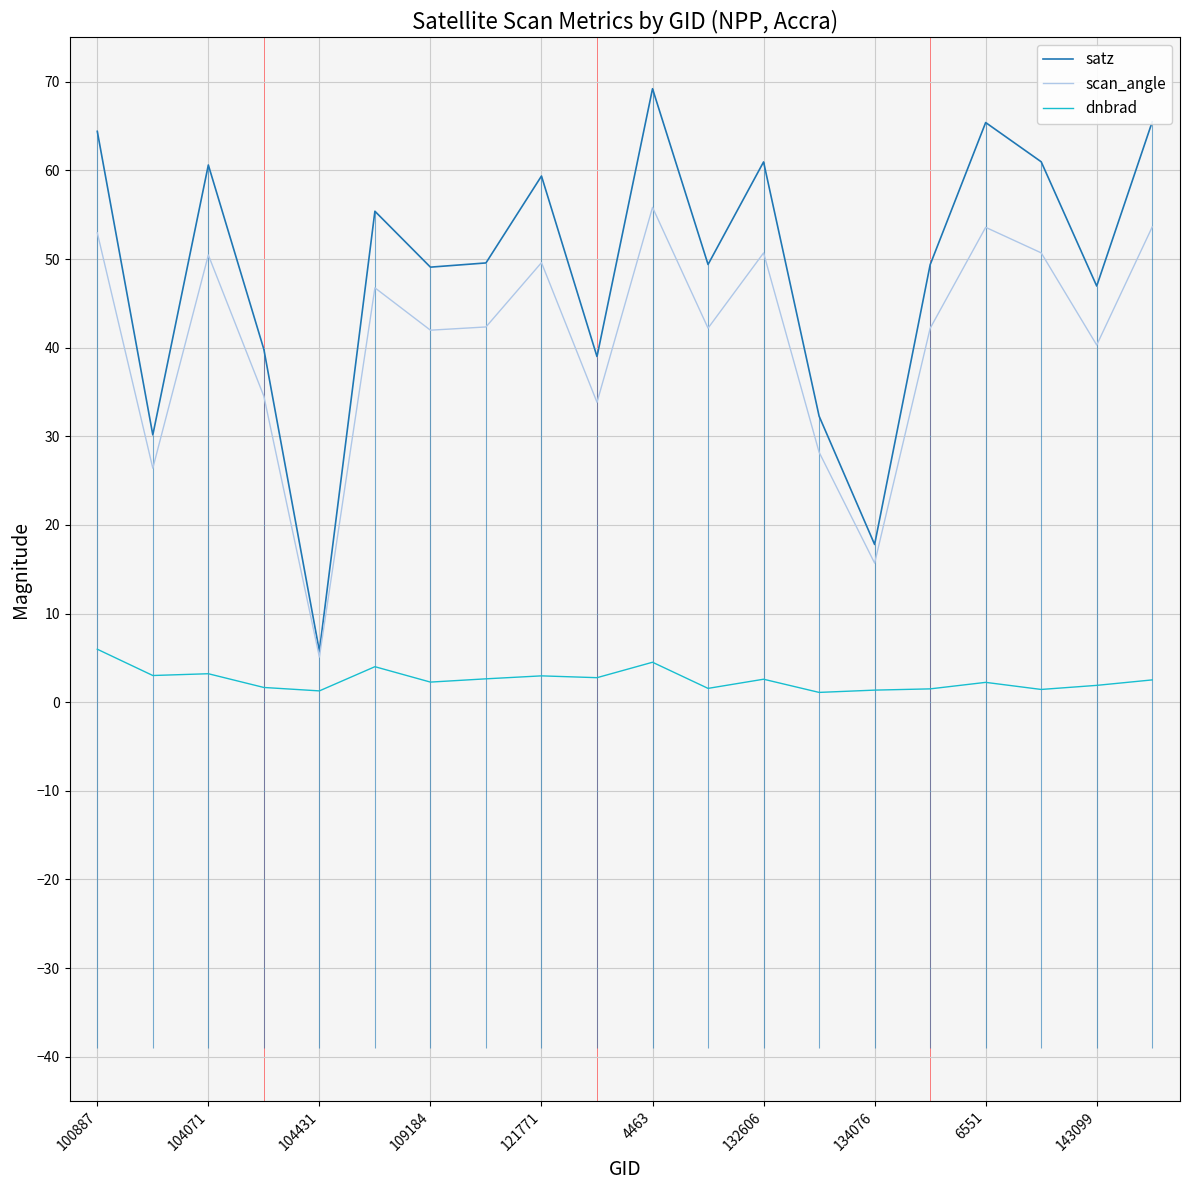

At which label does scan_angle first exceed 42?

100887